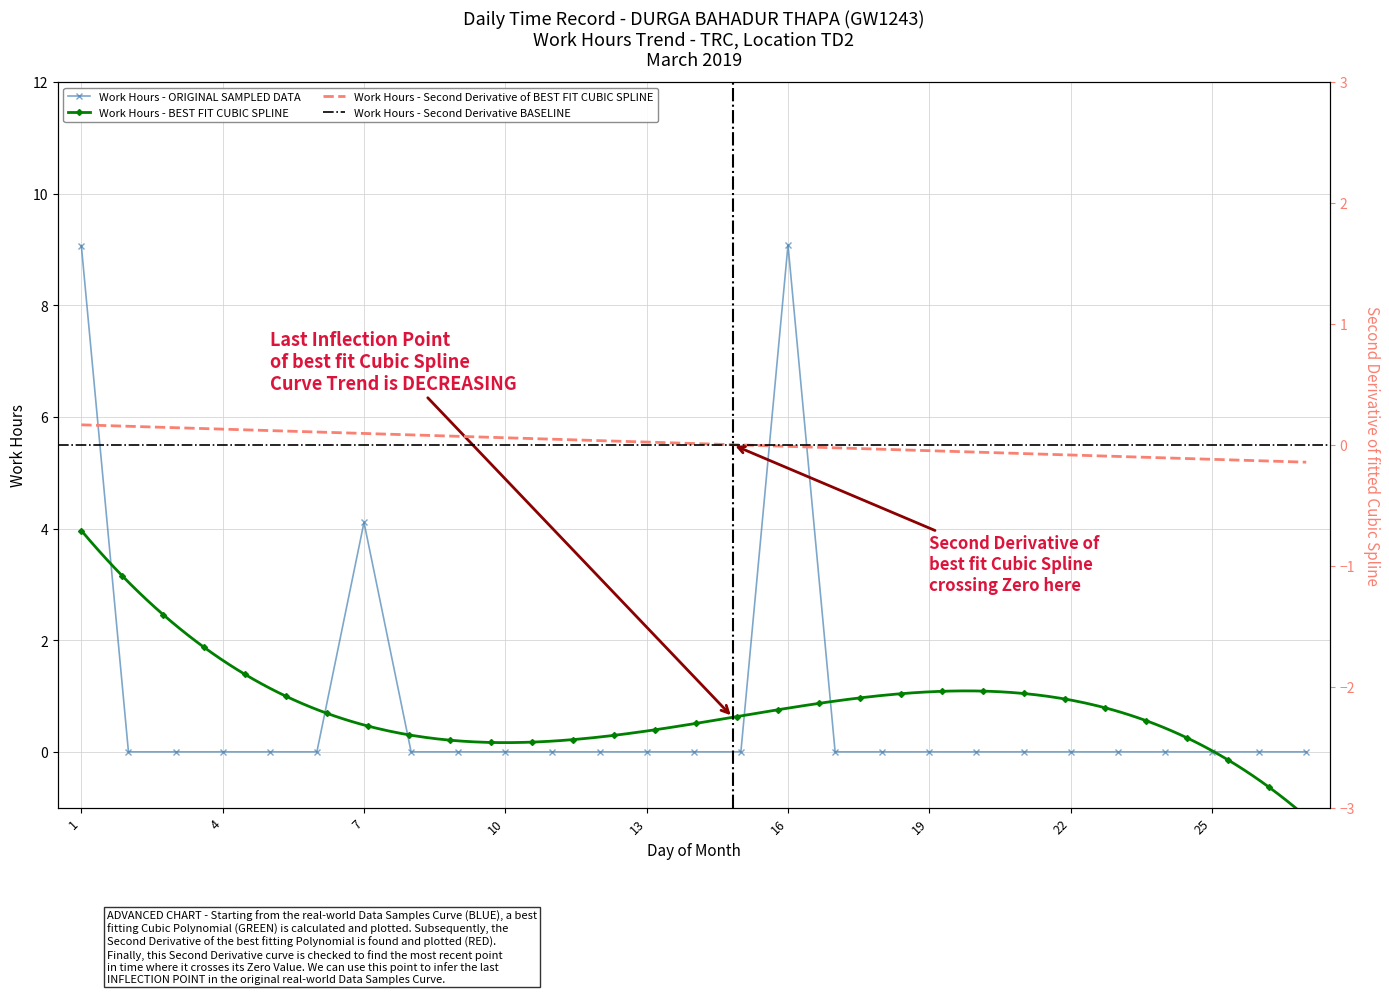

Rank the categories by value from highest to lowest.

16, 1, 7, 2, 3, 4, 5, 6, 8, 9, 10, 11, 12, 13, 14, 15, 17, 18, 19, 20, 21, 22, 23, 24, 25, 26, 27